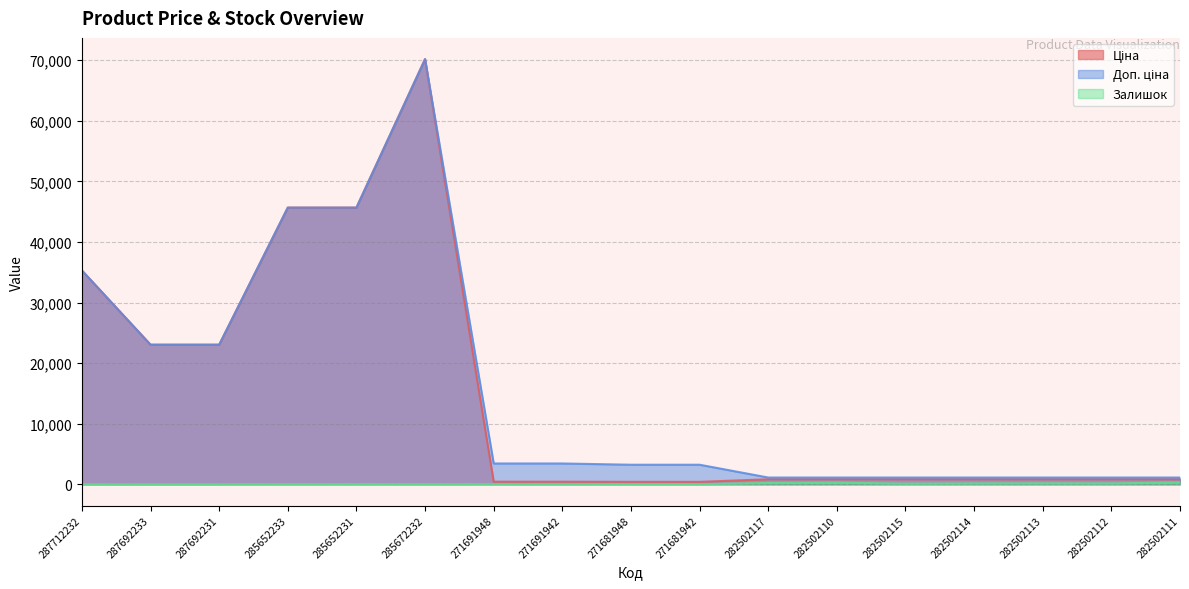

True or false: Ціна has a value of 1390.4 at 282502115.

False